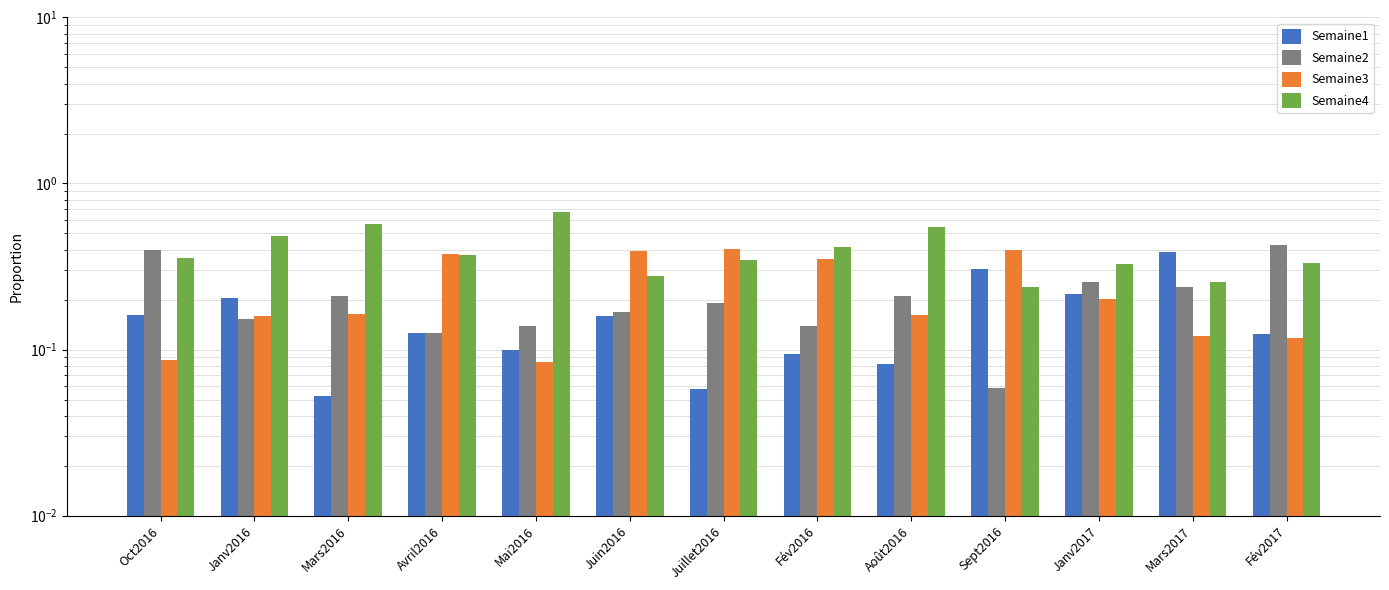

True or false: Semaine4 has a value of 0.2 at Sept2016.

True